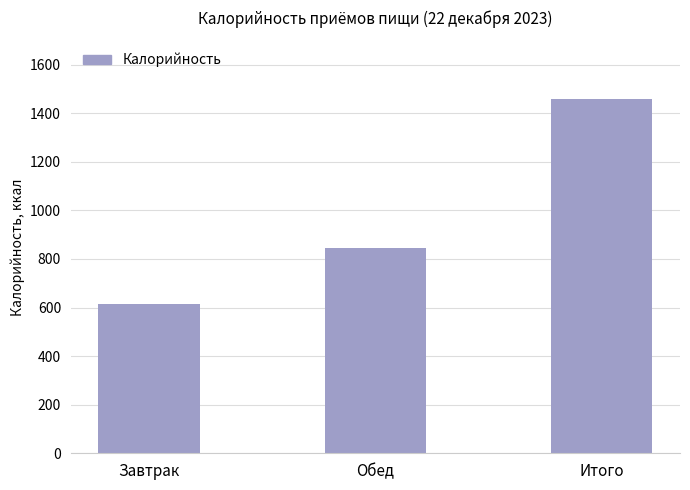

Approximately how many times larger is the value at Завтрак compared to Обед?

0.7